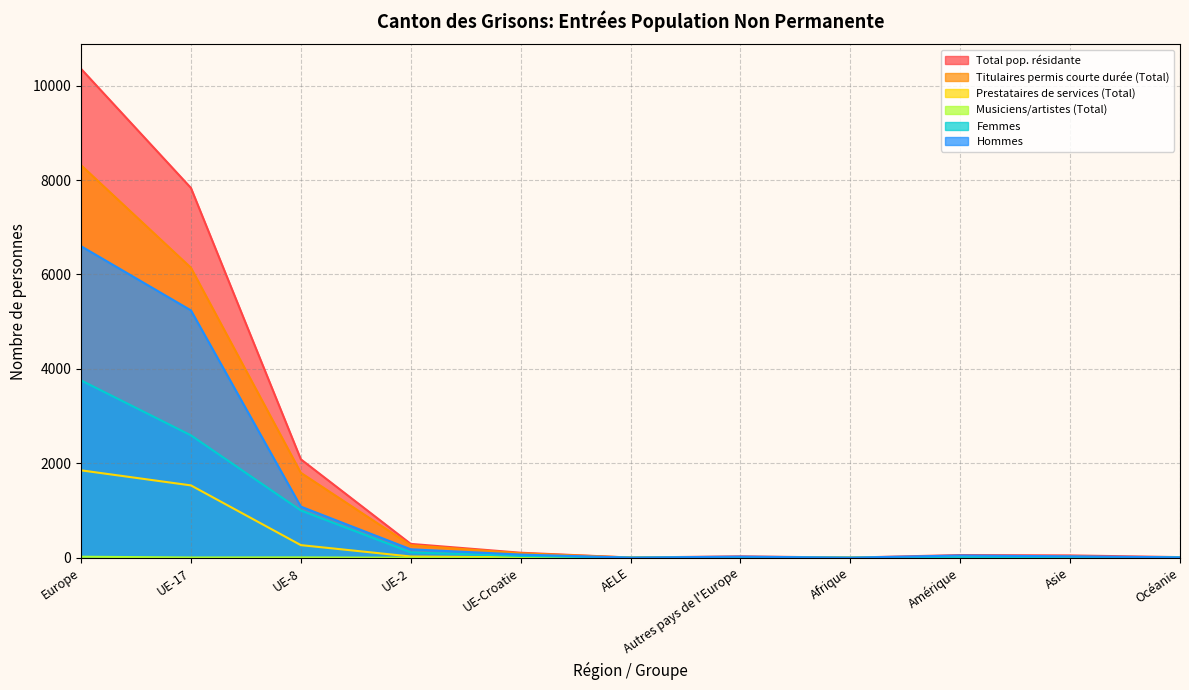

What are all the series names shown in the legend?

Total pop. résidante, Titulaires permis courte durée (Total), Prestataires de services (Total), Musiciens/artistes (Total), Femmes, Hommes